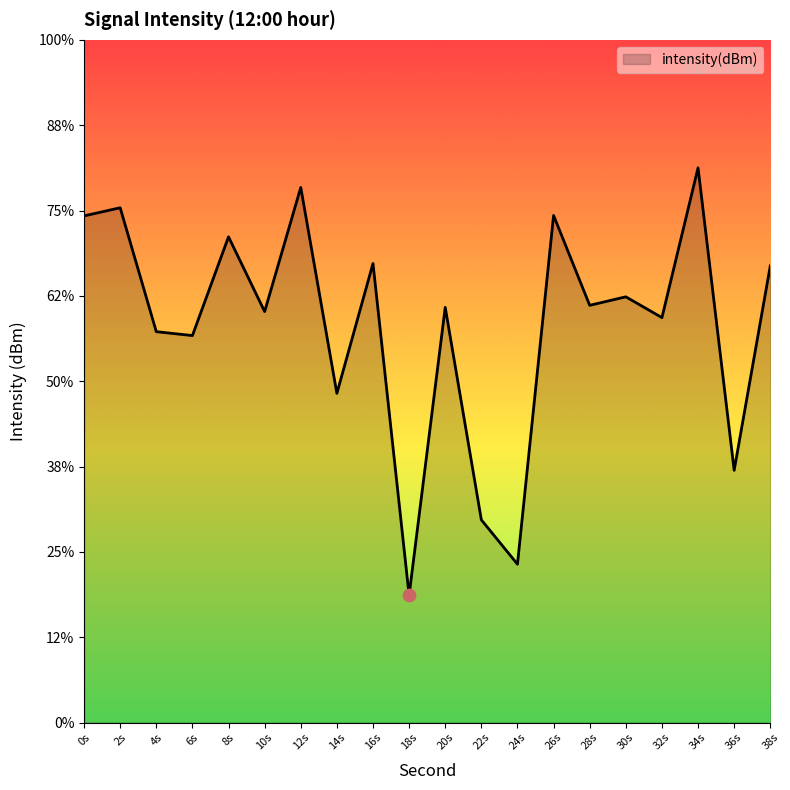

Which has a higher value, 24s or 30s?

30s